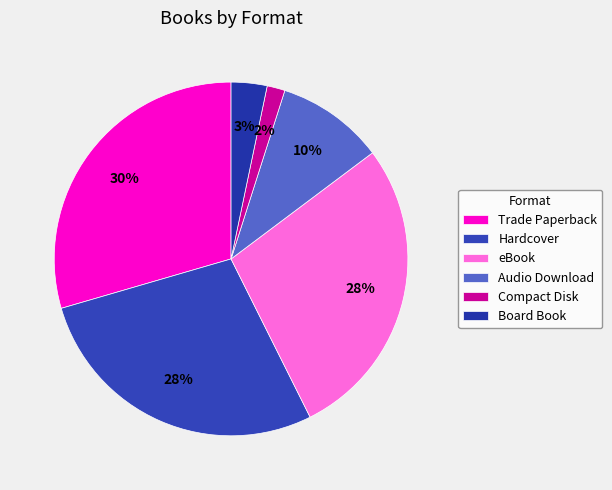

To the nearest percent, what is the difference between the Compact Disk and Audio Download slice percentages?

8%